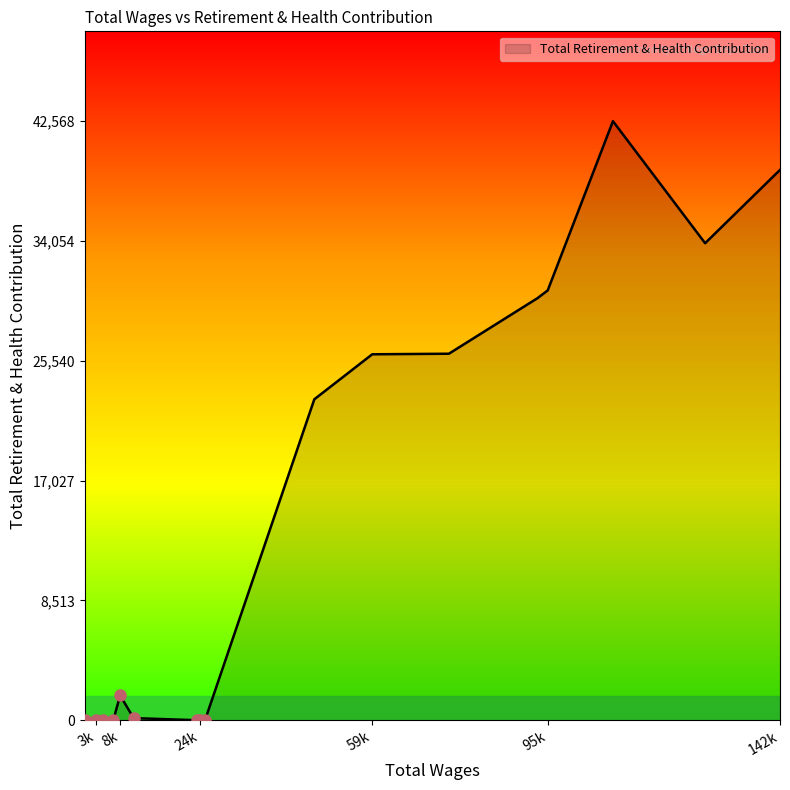

The chart shows a value of 39108 at 142k. True or false?

True